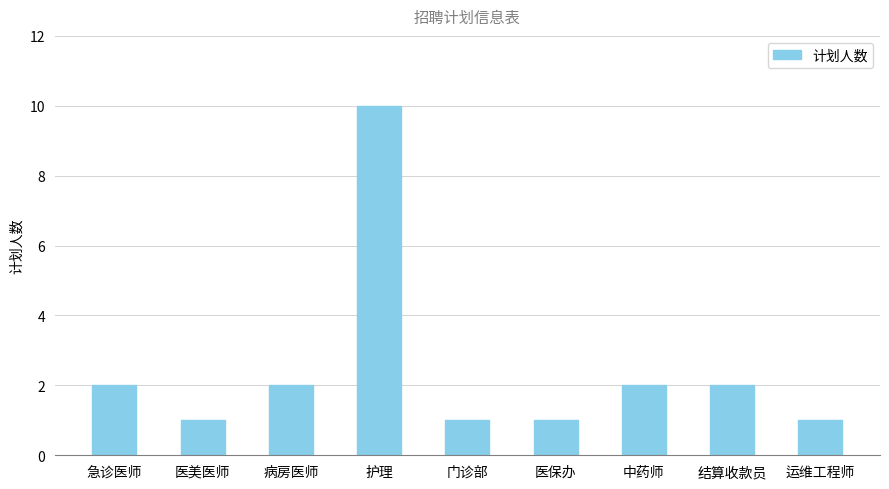

What is the sum of all values?

22